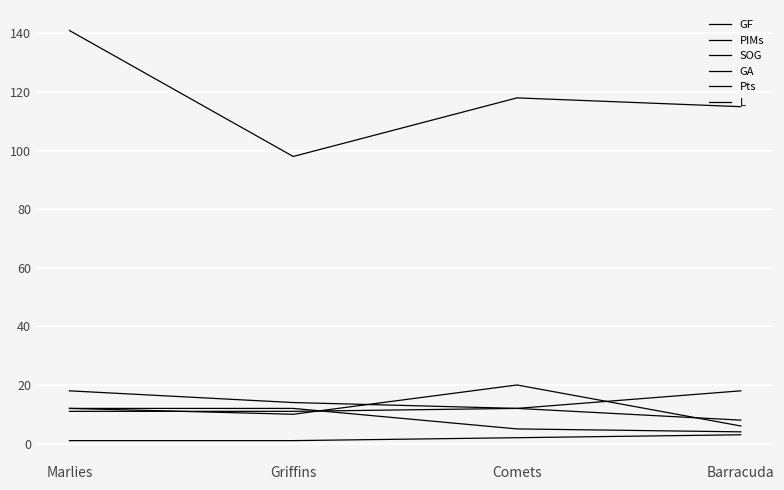

Is this an area chart (filled region under the line)?

No